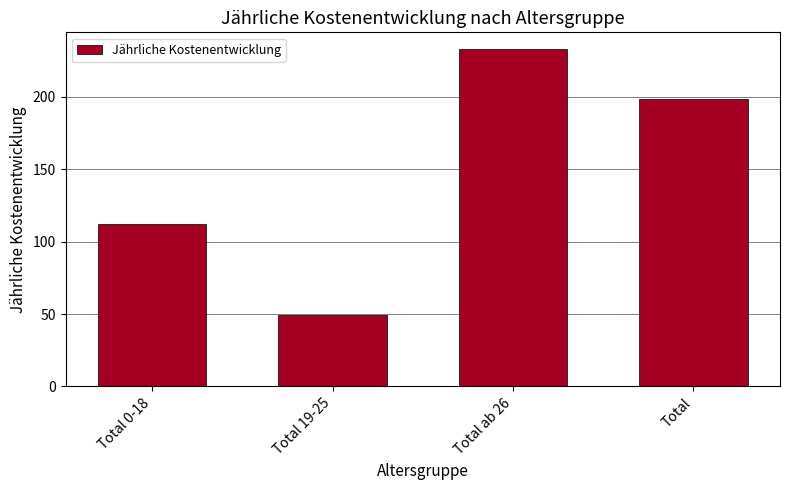

List the labels in order of value, smallest first.

Total 19-25, Total 0-18, Total, Total ab 26